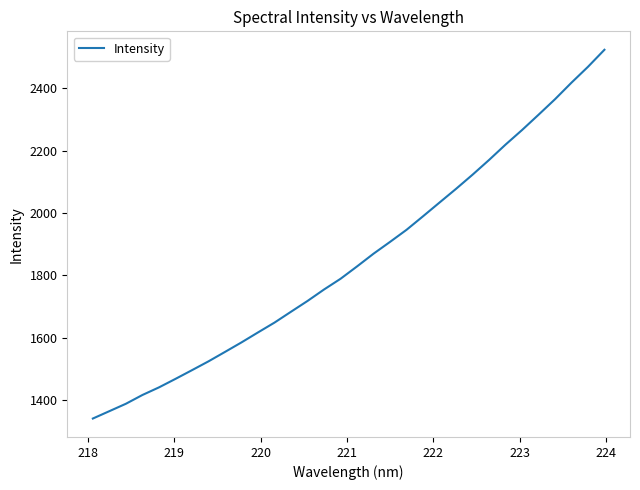

Reading right to left, what are all the values shown in this chart?

2523.8	2469.0	2418.2	2365.0	2315.2	2266.1	2219.4	2170.1	2122.8	2077.5	2033.6	1989.5	1946.0	1907.3	1869.4	1828.6	1788.9	1754.5	1717.7	1683.2	1648.3	1616.7	1584.7	1554.1	1523.8	1495.5	1467.5	1440.3	1415.9	1387.7	1364.0	1340.3